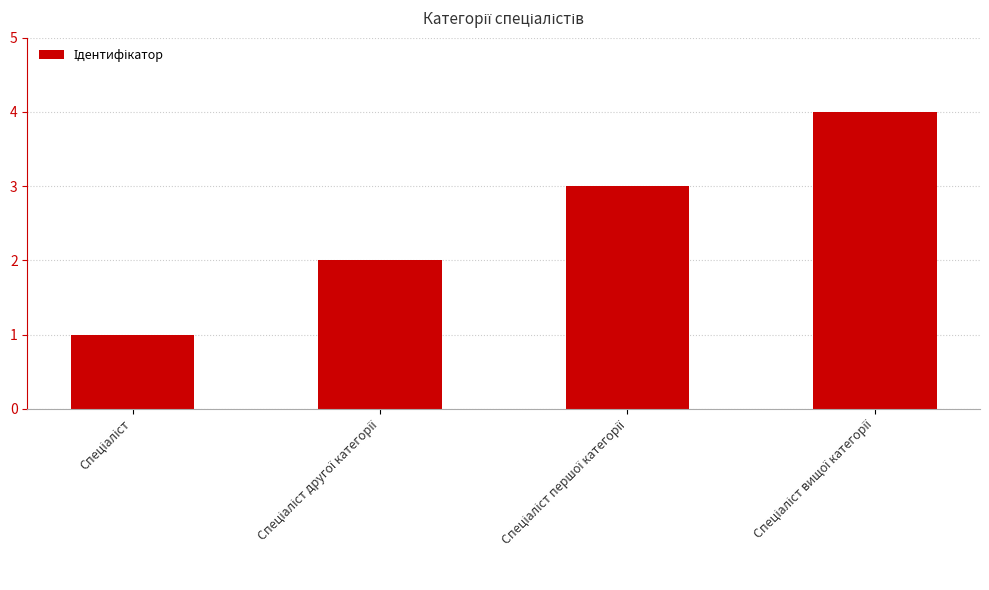

What is the greatest value displayed?

4